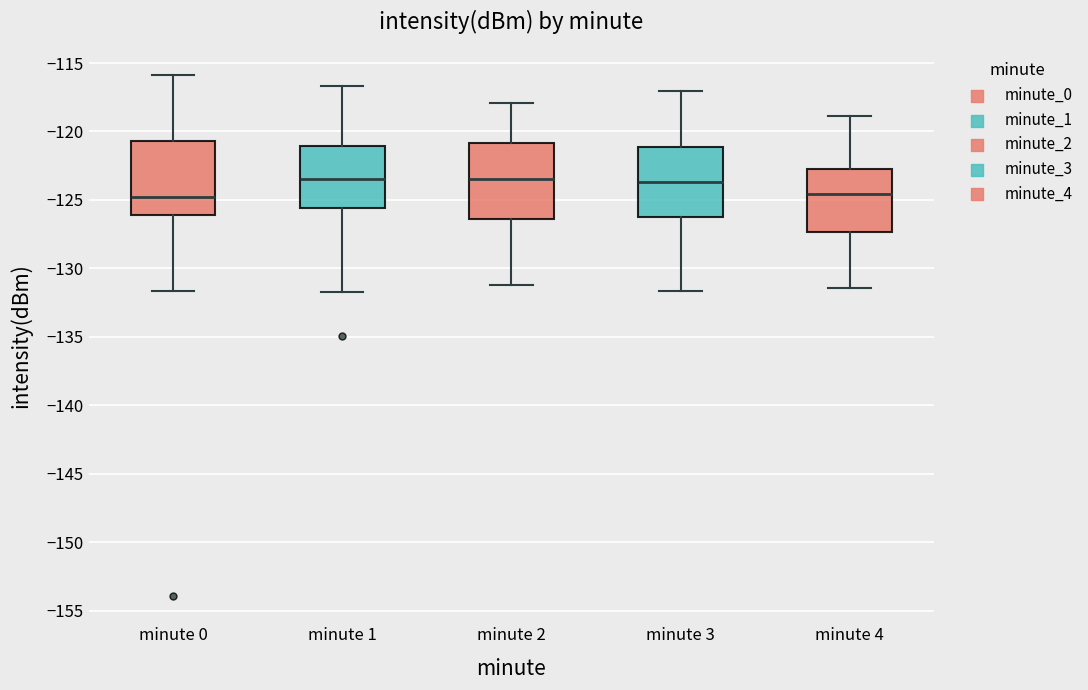

Where does the lower whisker of the box for minute 0 end on the y-axis? The values are not printed on the chart, so give them approximately, as read against the axis.

-131.5